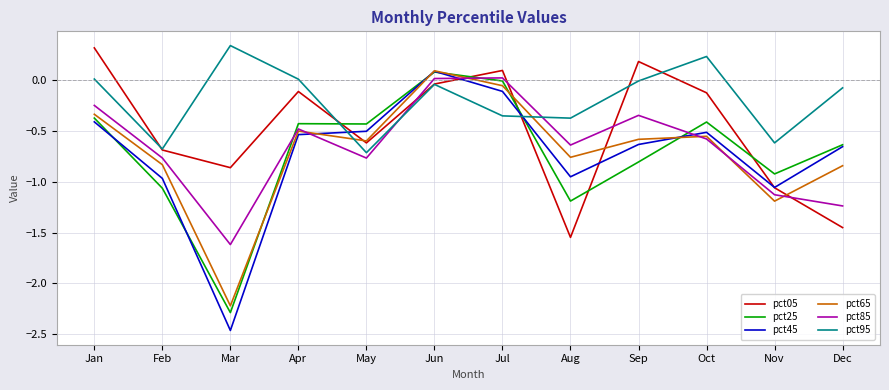

The pct25 series shows -0.2 at Oct. True or false?

False